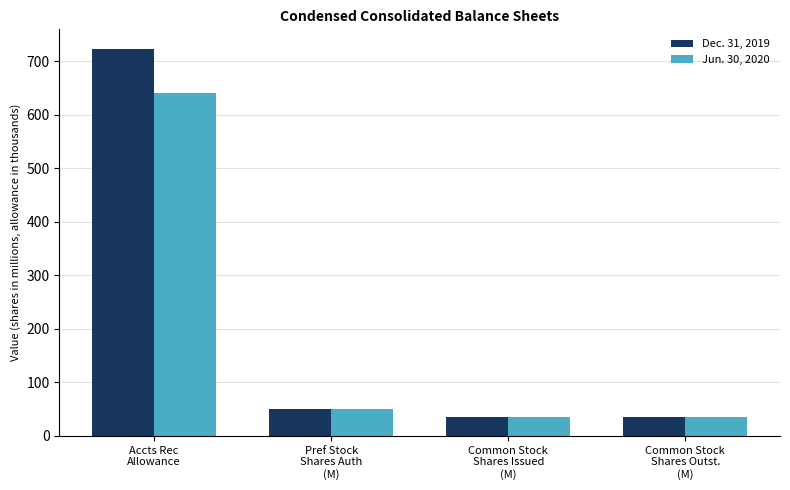

At how many categories does at least one series exceed 272?

1